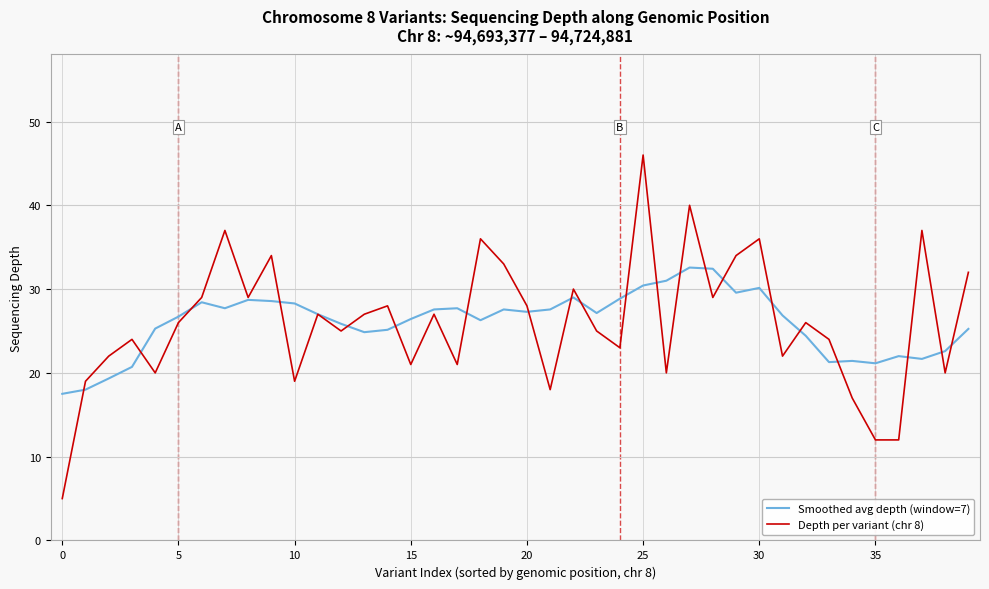

Which series has the largest range (max minus min)?

Depth per variant (chr 8)